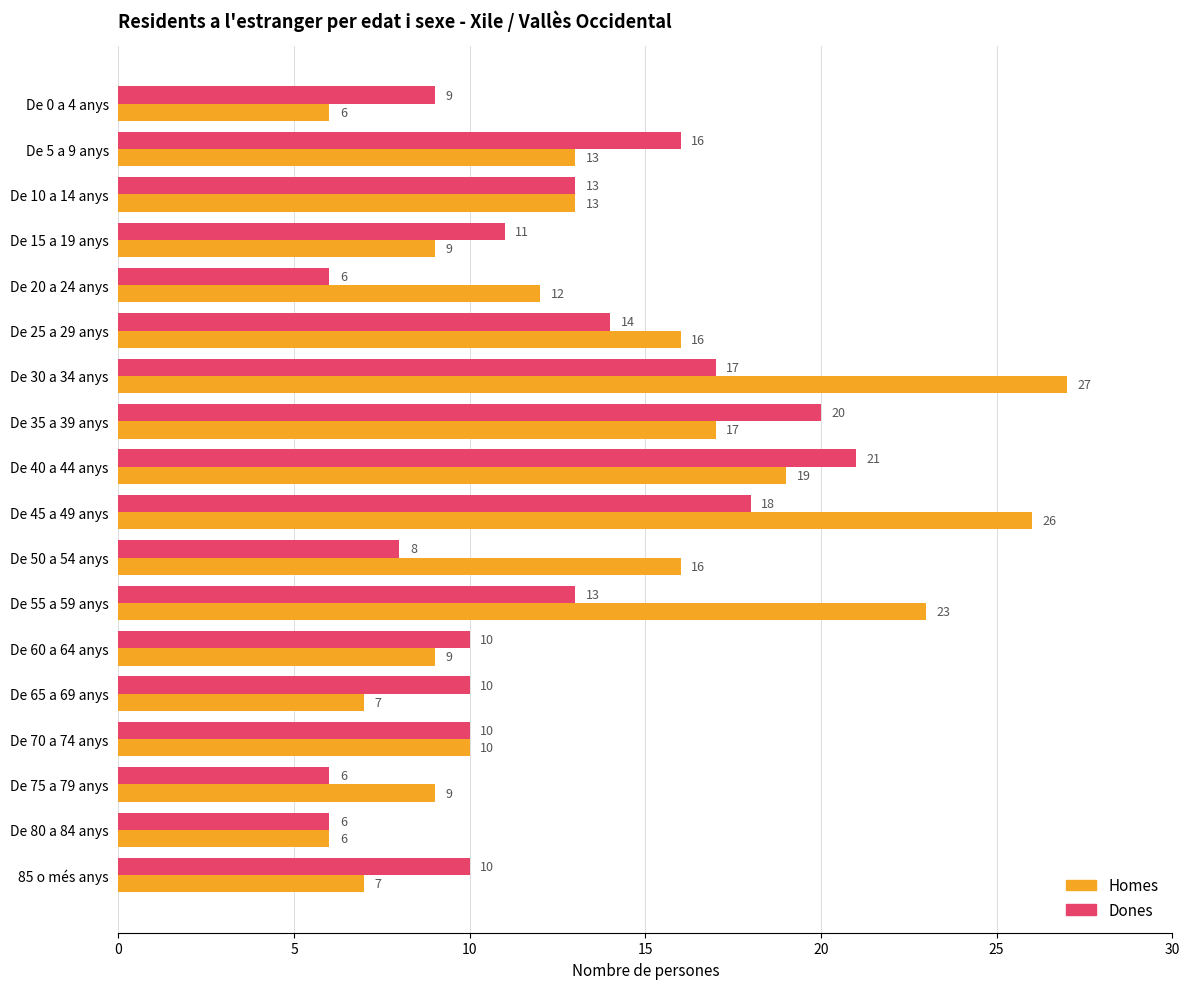

Which series changed the most between De 15 a 19 anys and De 45 a 49 anys?

Homes